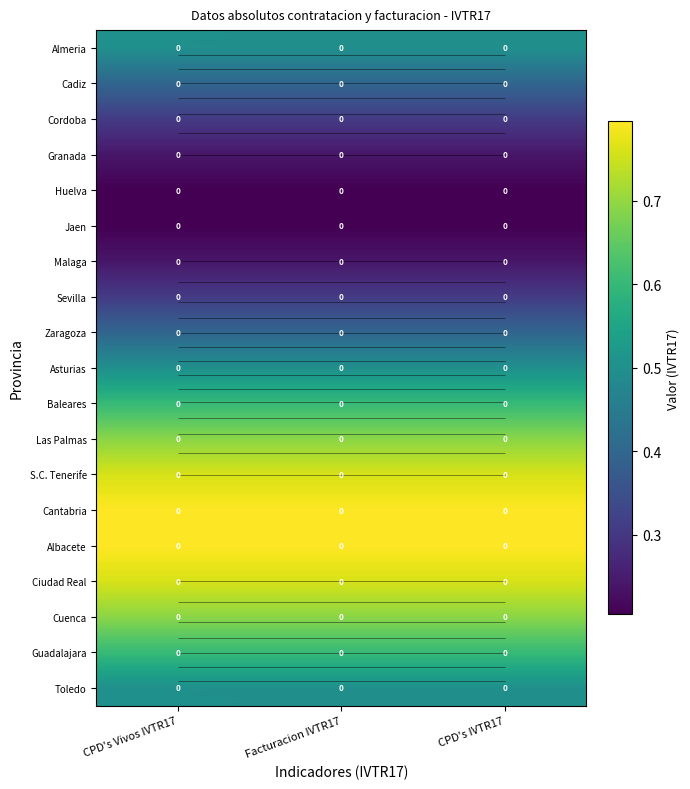

At which label does Cordoba reach its peak?

CPD's Vivos IVTR17